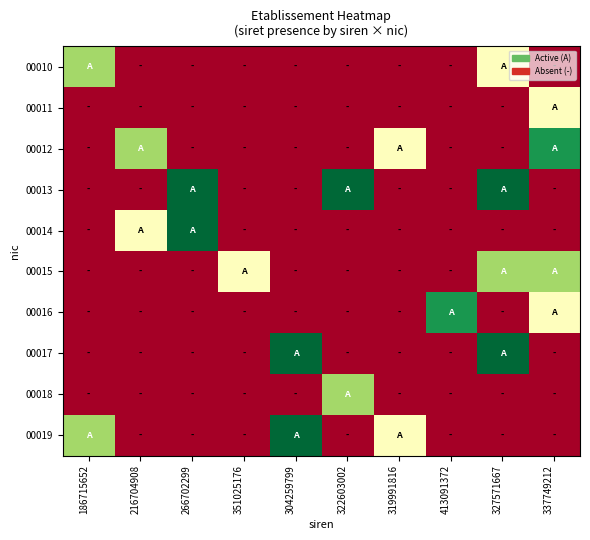

At which category does the chart reach its minimum across all series?

216704908